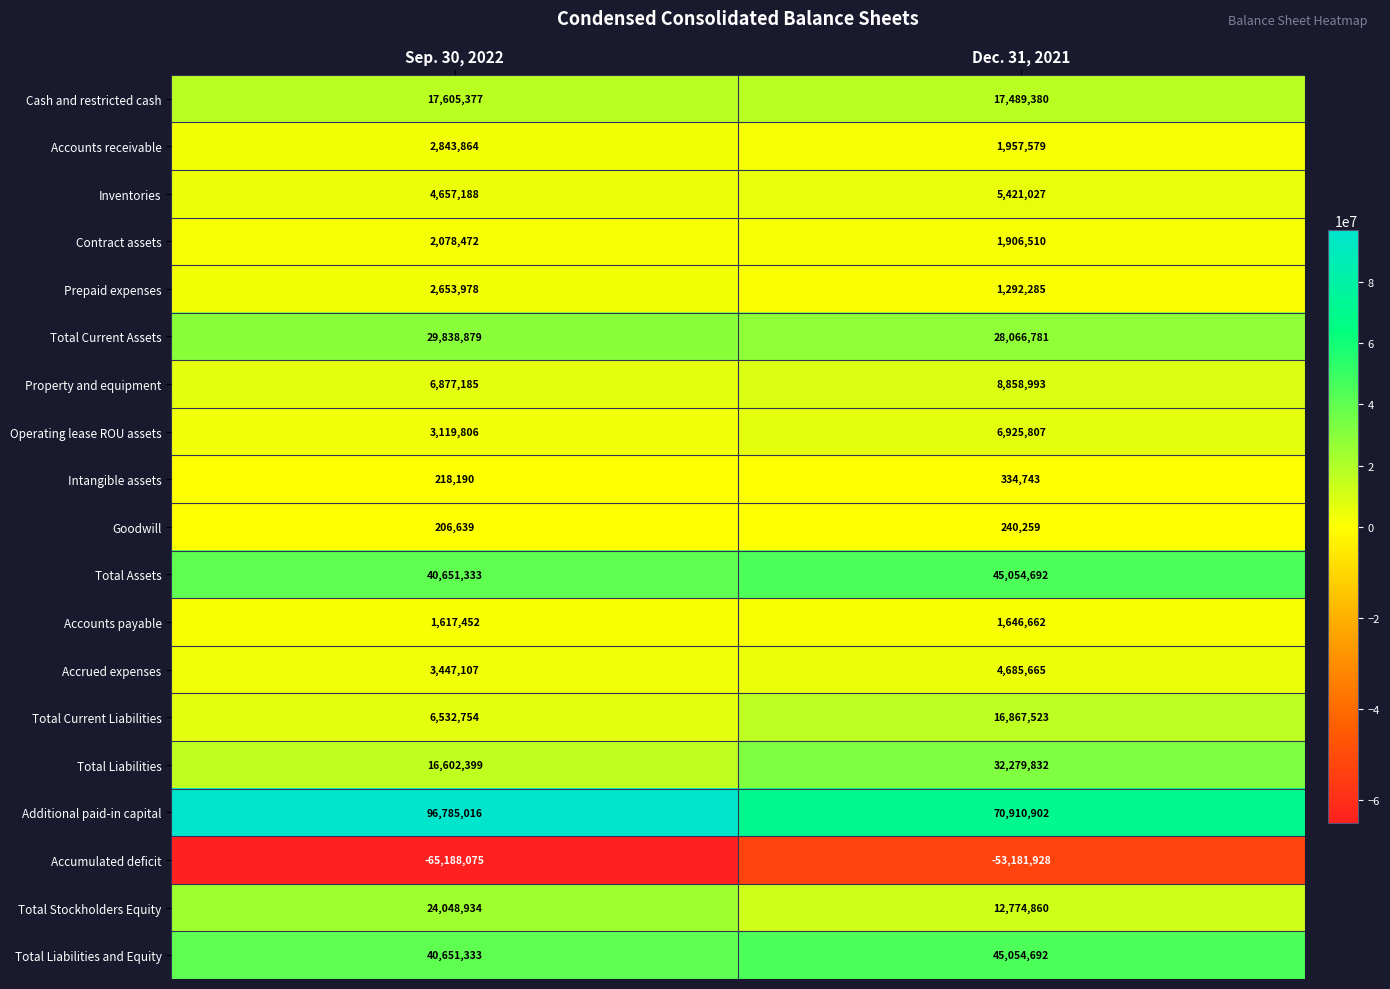

At which category is the sum across all series the highest?

Dec. 31, 2021